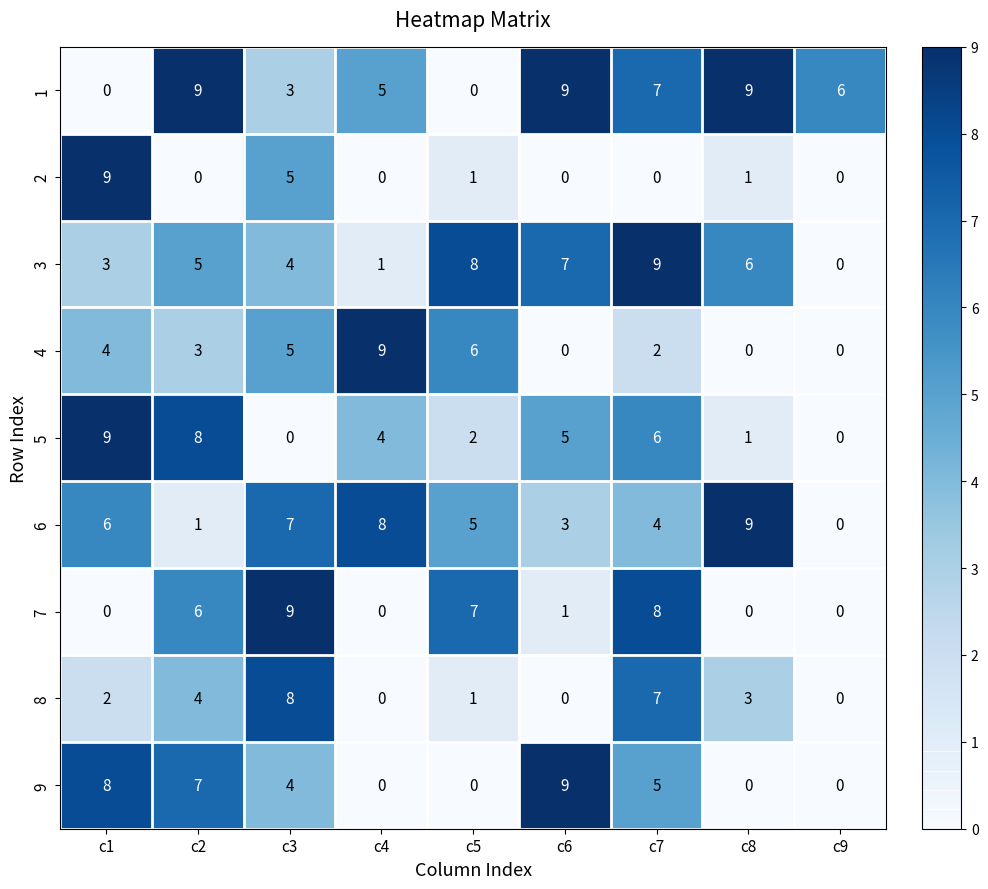

What is the total value across all series at c2?

43